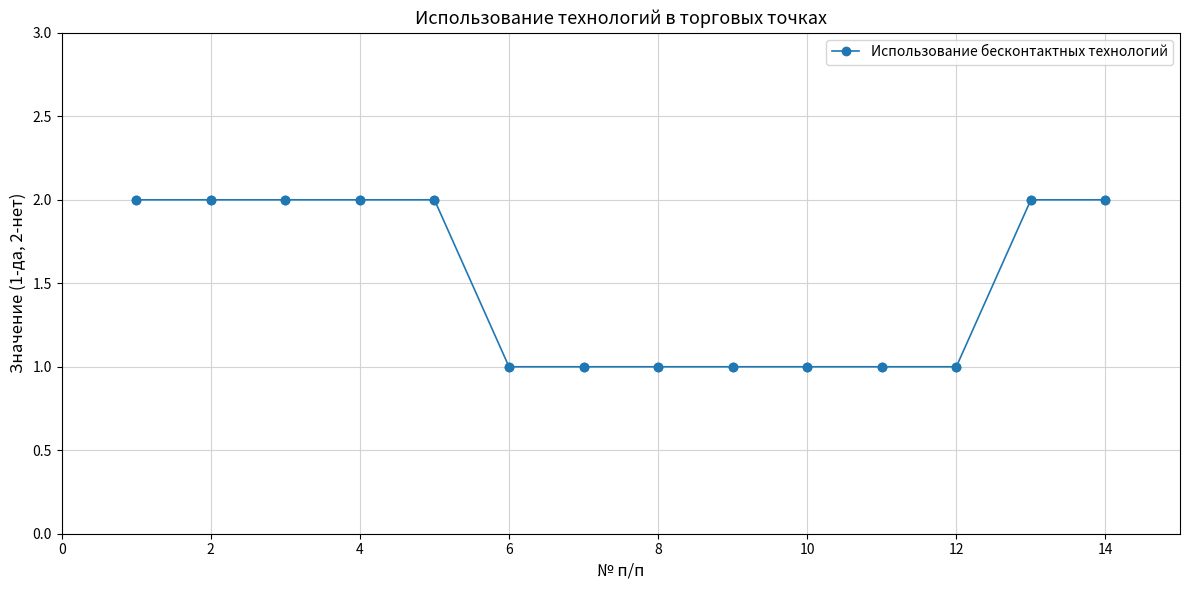

What is the value of the 9th point from the left?

1